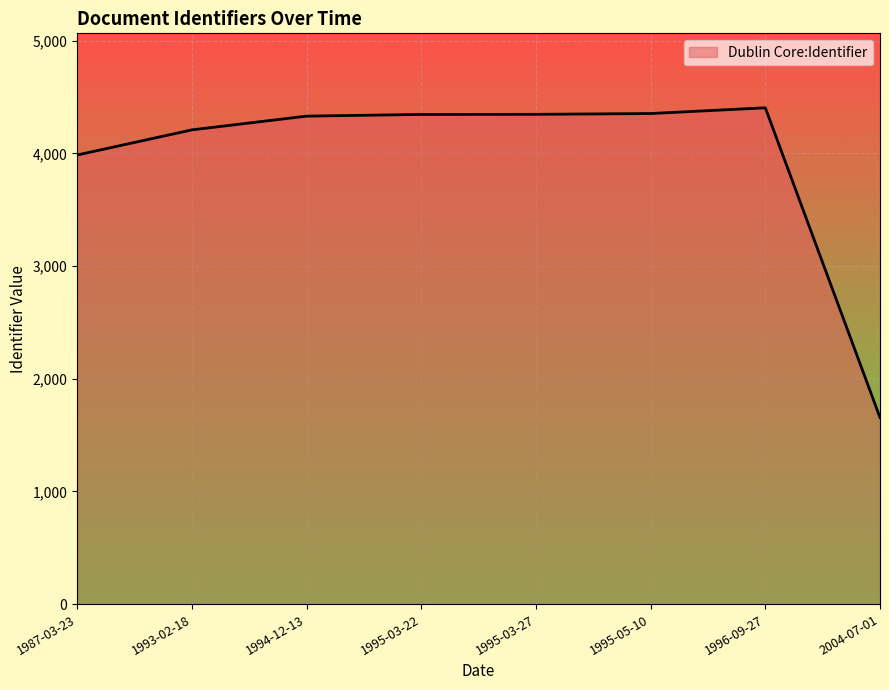

The value at 1995-05-10 is 4354. True or false?

True